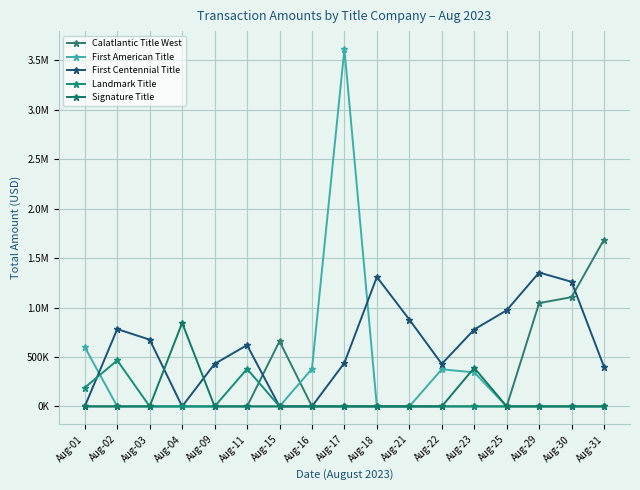

In First Centennial Title, how many points are higher than both neighbors (excluding endpoints)?

4